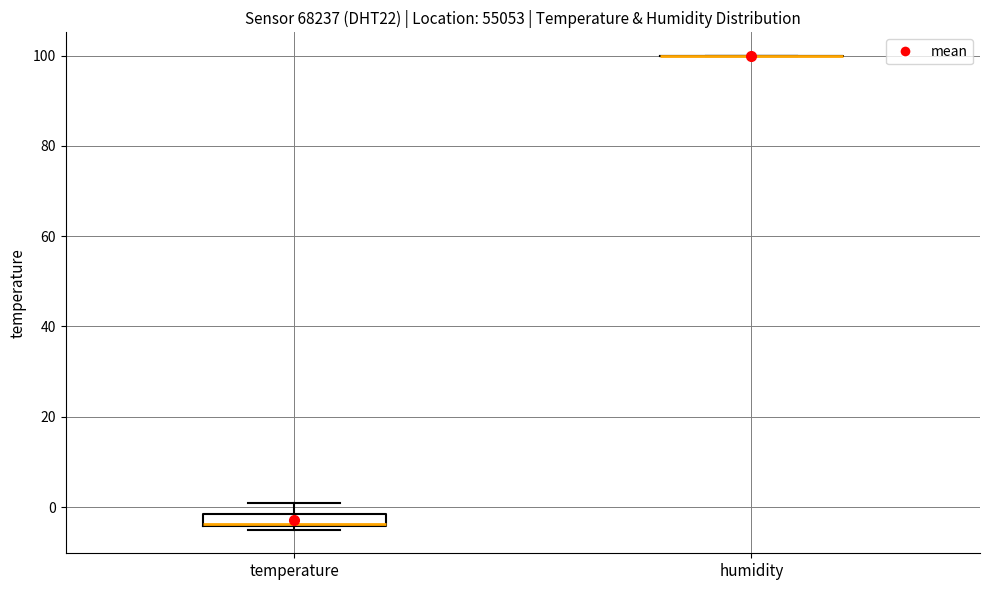

Where is the lower edge of the box for temperature on the y-axis? The values are not printed on the chart, so give them approximately, as read against the axis.

-4